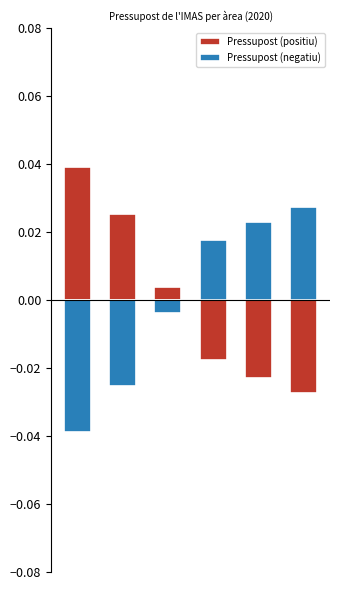

Where is Pressupost (negatiu) nearest to the value 0?

2